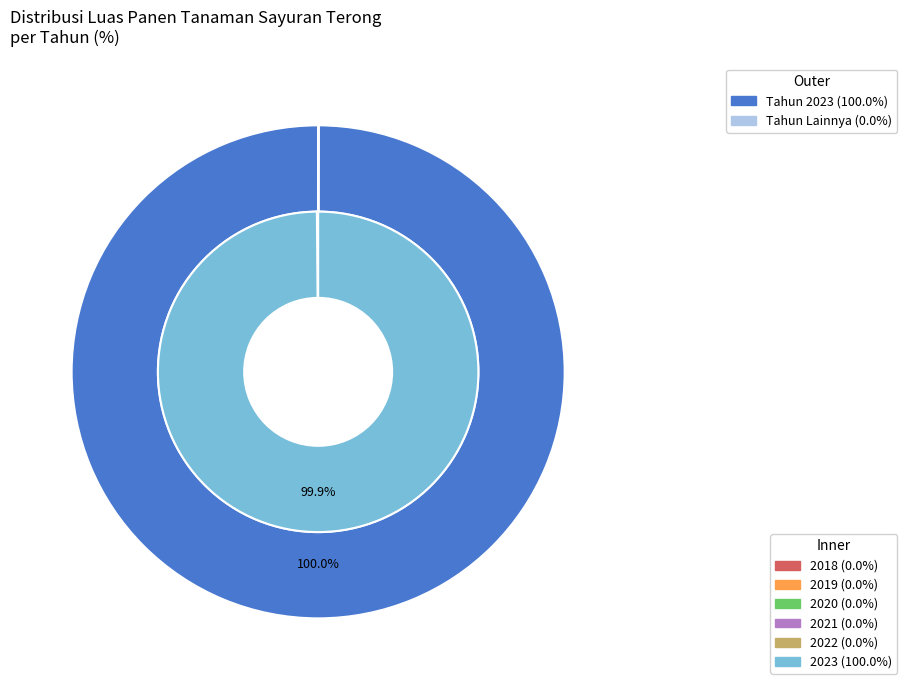

To the nearest percent, what is the difference between the largest and smallest slice percentages?

100%